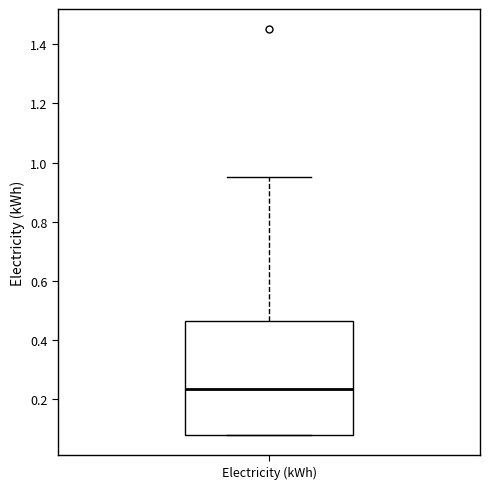

Transcribe this box plot: give where the median line is, the range the box spans, and where the two whiskers end, as read against the y-axis. The values are not printed on the chart, so give them approximately, as read against the axis.

median 0.24, box 0.08 to 0.46, whiskers 0.08 to 0.96